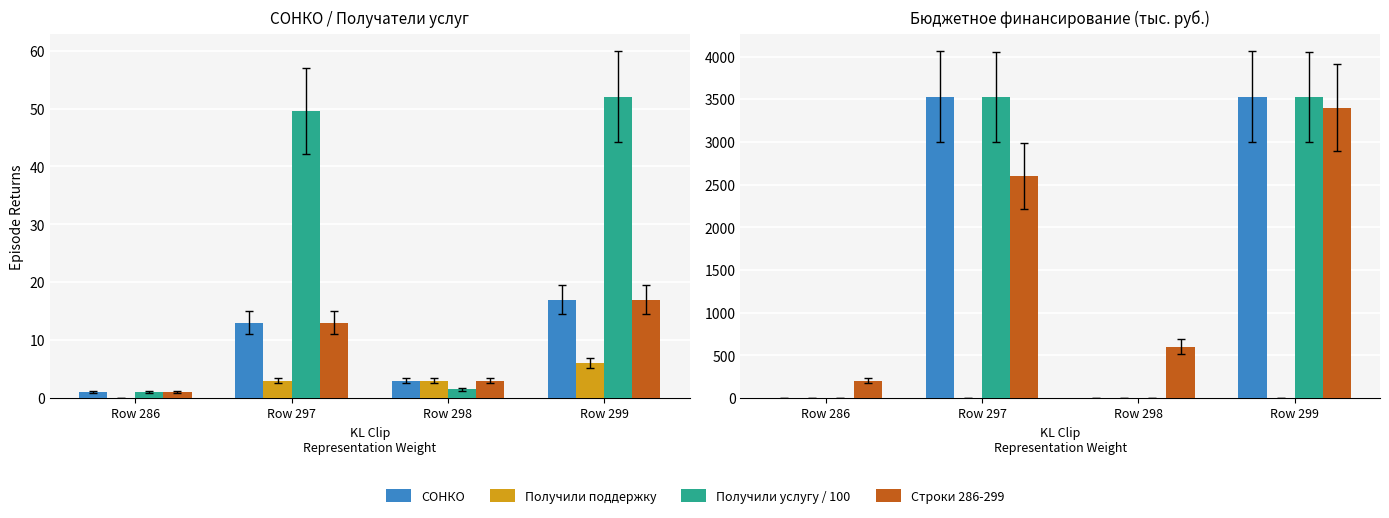

Between Row 298 and Row 286, which is larger?

Row 298